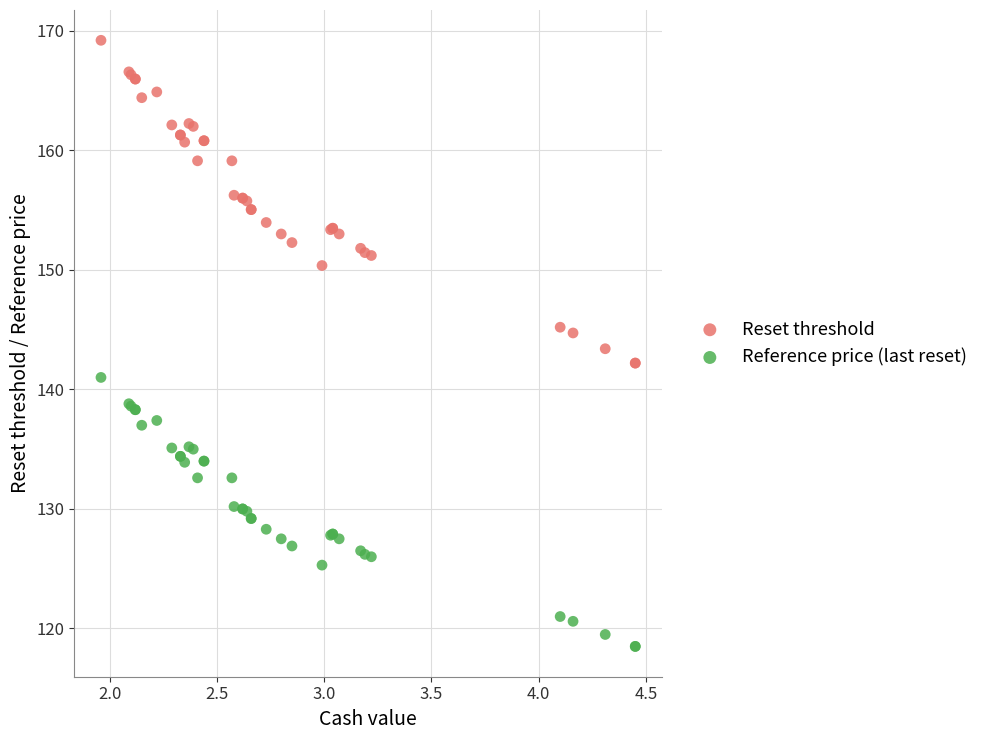

Which series contains the lowest Y value?

Reference price (last reset)